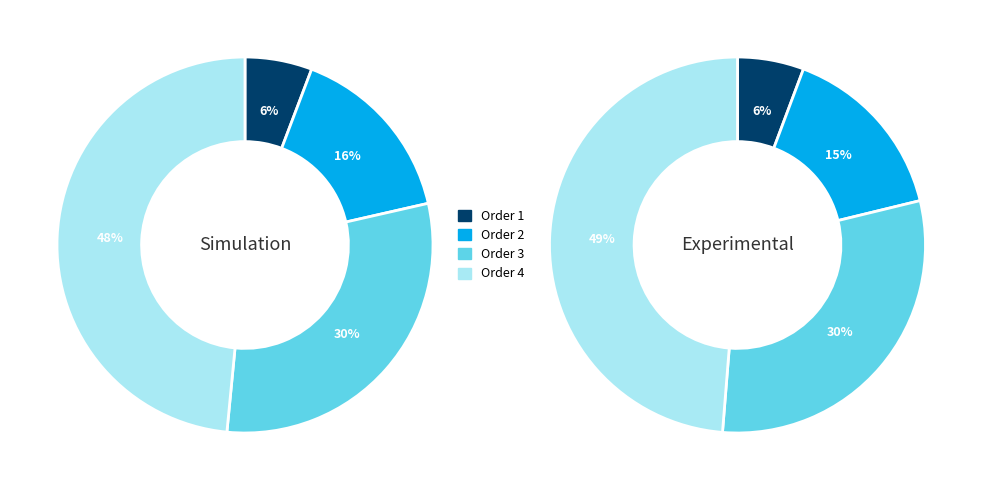

Count the number of slices in the pie.

4